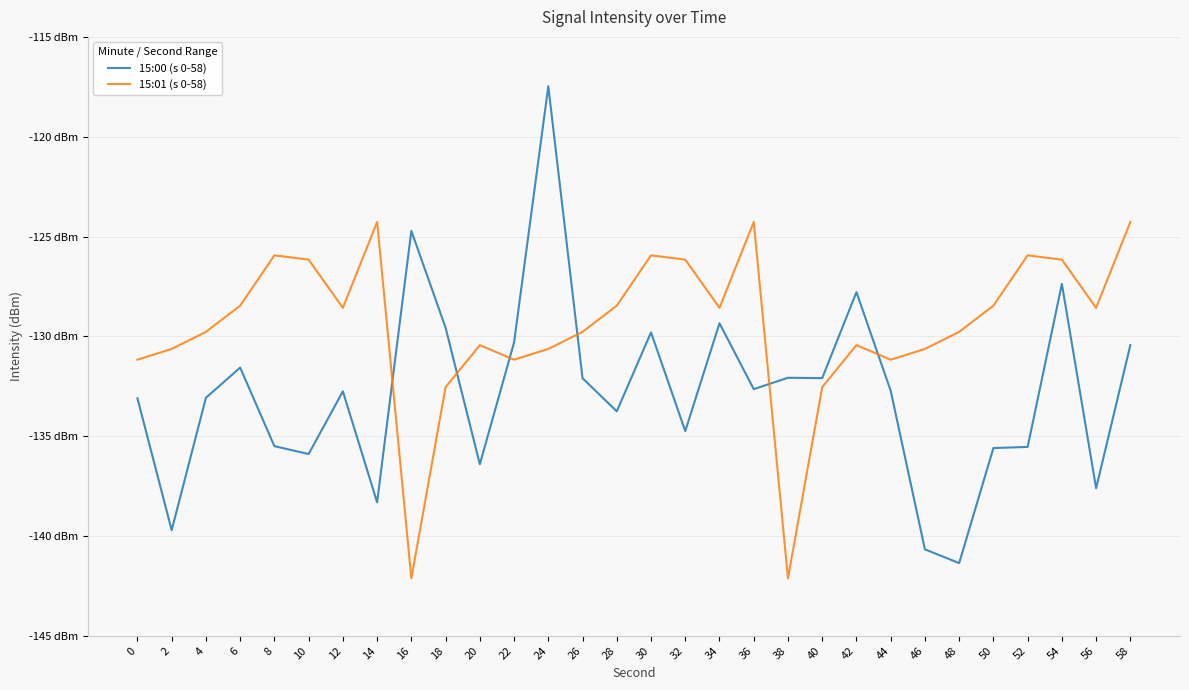

How many interior local valleys does the 15:00 (s 0-58) series have?

10